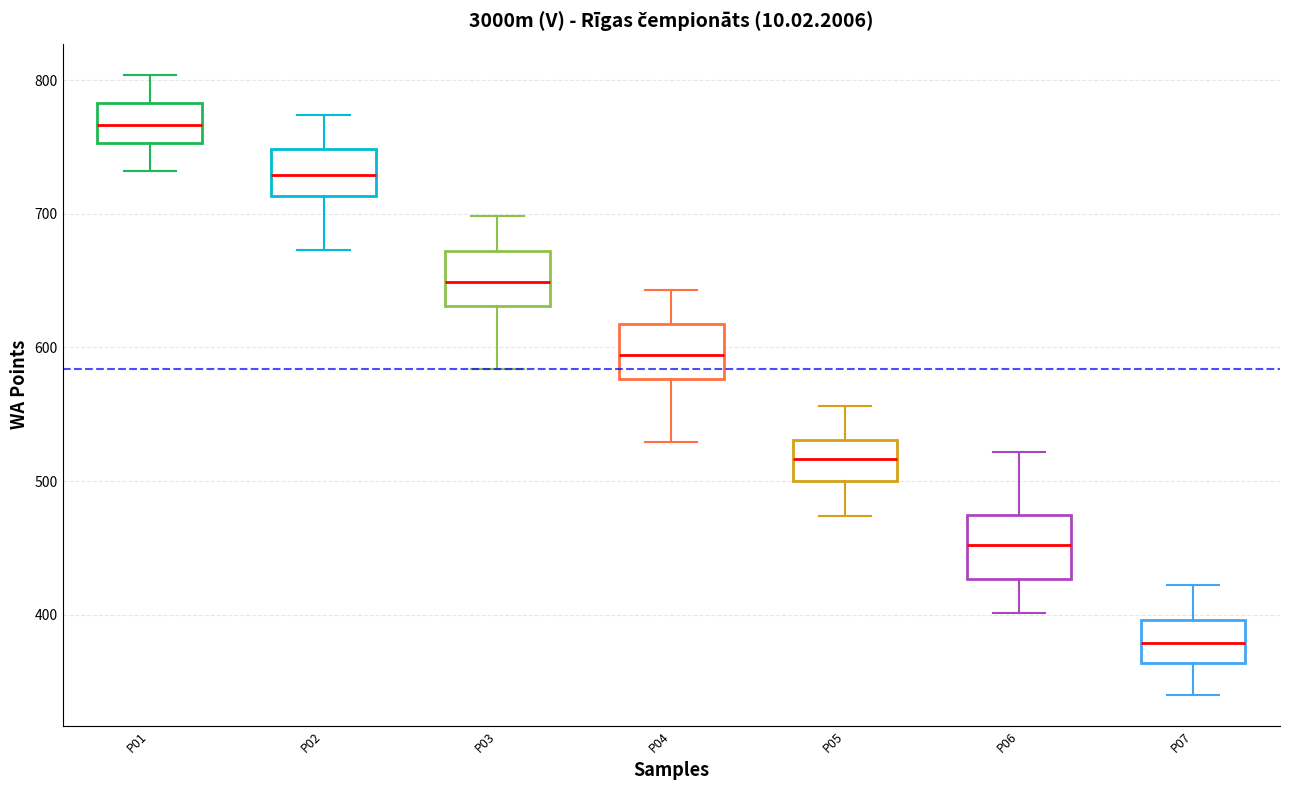

Reading left to right, read every box against the y-axis: the position of its median line, the range the box covers, and the ends of its whiskers. The values are not printed on the chart, so give them approximately, as read against the axis.

P01: median 770, box 750 to 780, whiskers 730 to 800
P02: median 730, box 710 to 750, whiskers 670 to 770
P03: median 650, box 630 to 670, whiskers 580 to 700
P04: median 590, box 580 to 620, whiskers 530 to 640
P05: median 520, box 500 to 530, whiskers 470 to 560
P06: median 450, box 430 to 470, whiskers 400 to 520
P07: median 380, box 360 to 400, whiskers 340 to 420